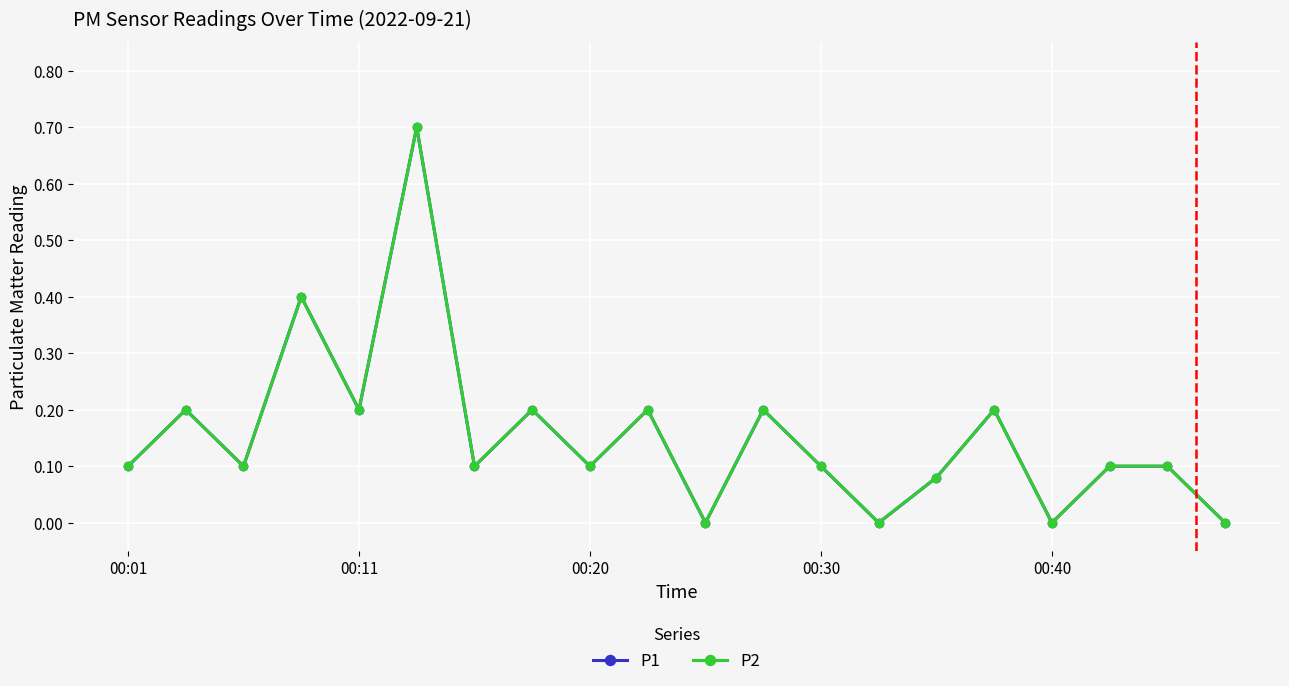

In P2, how many points are higher than both neighbors (excluding endpoints)?

7